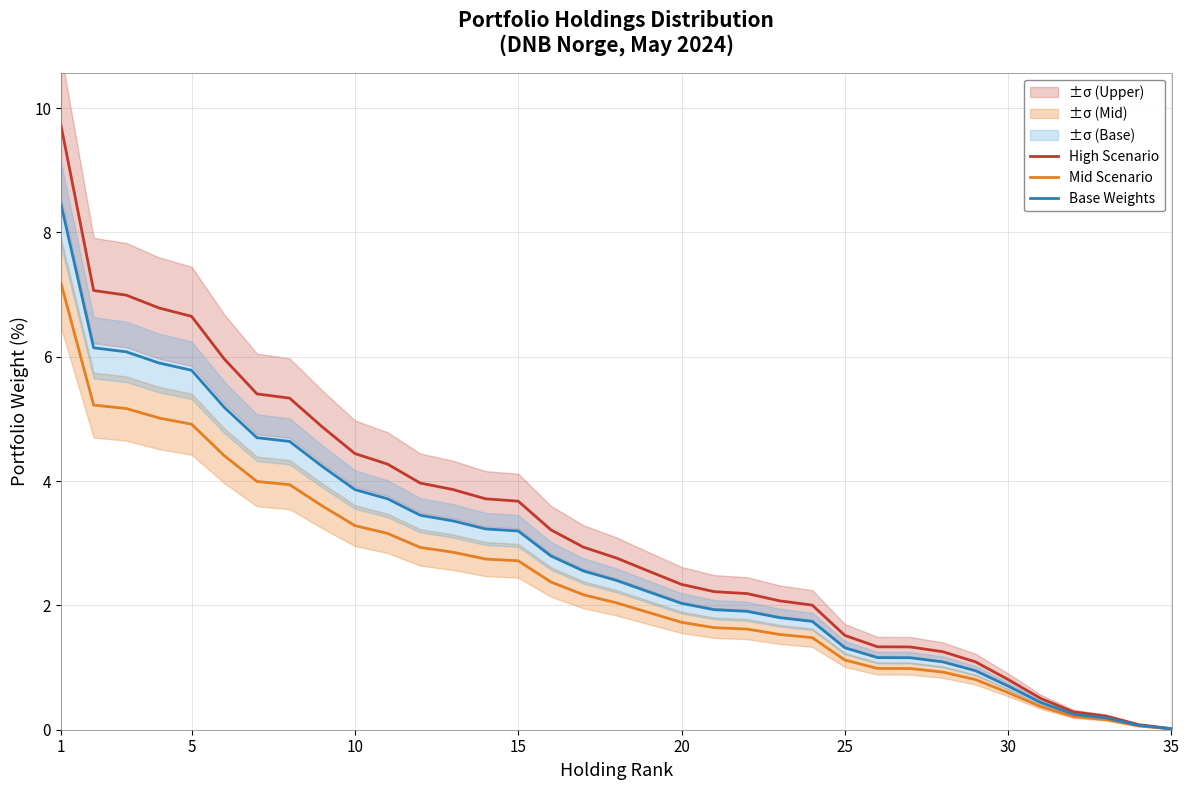

What is the maximum value for Base Weights?

8.5